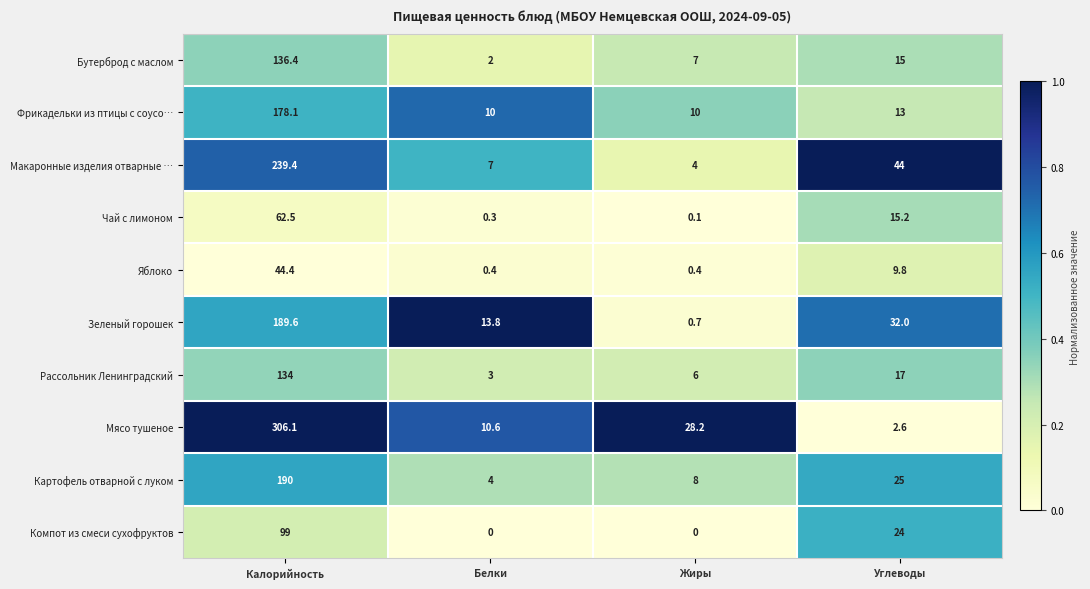

List the series in order of their peak value, highest first.

Мясо тушеное, Макаронные изделия отварные …, Картофель отварной с луком, Зеленый горошек, Фрикадельки из птицы с соусо…, Бутерброд с маслом, Рассольник Ленинградский, Компот из смеси сухофруктов, Чай с лимоном, Яблоко